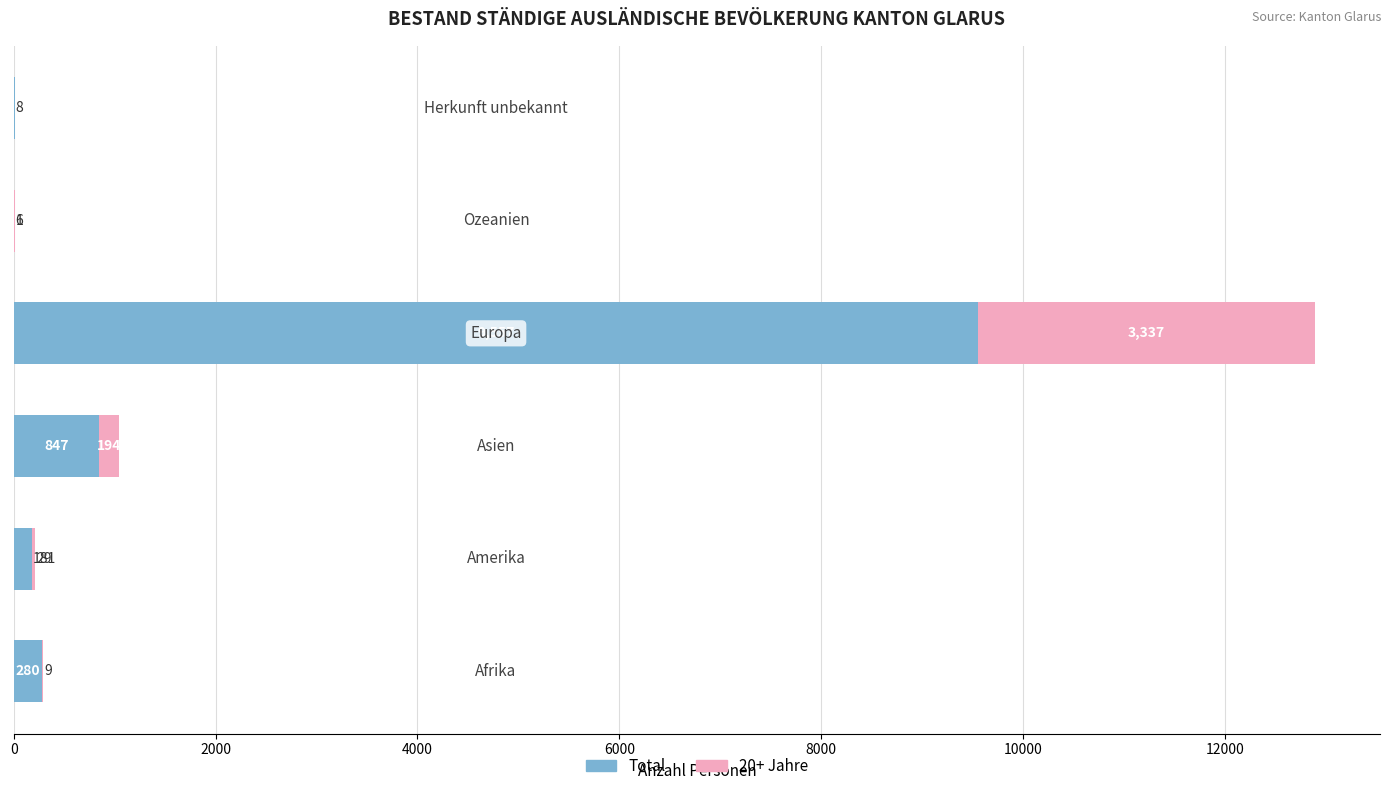

What is the maximum value for Total?

9557